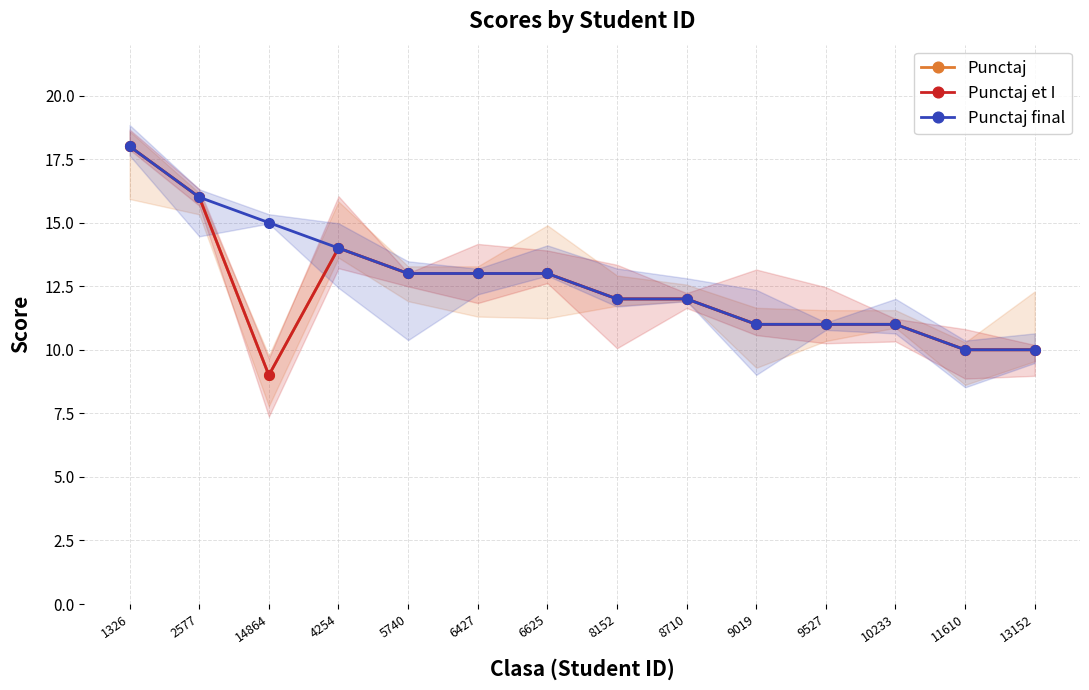

True or false: Punctaj has more than 2 interior local peaks.

False